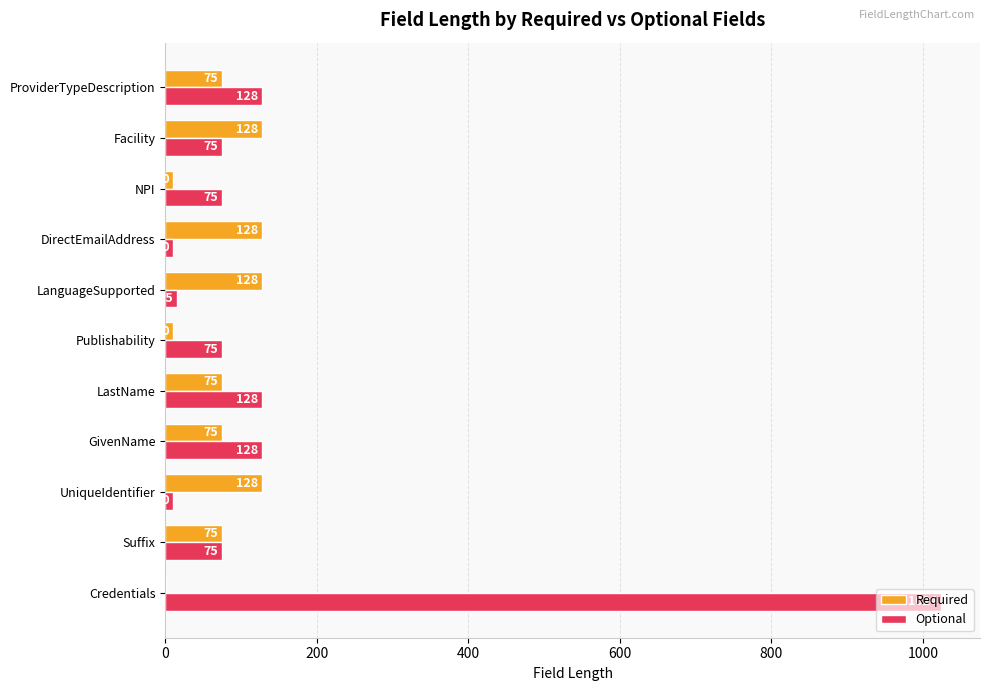

What is the average value of the Optional series?

158